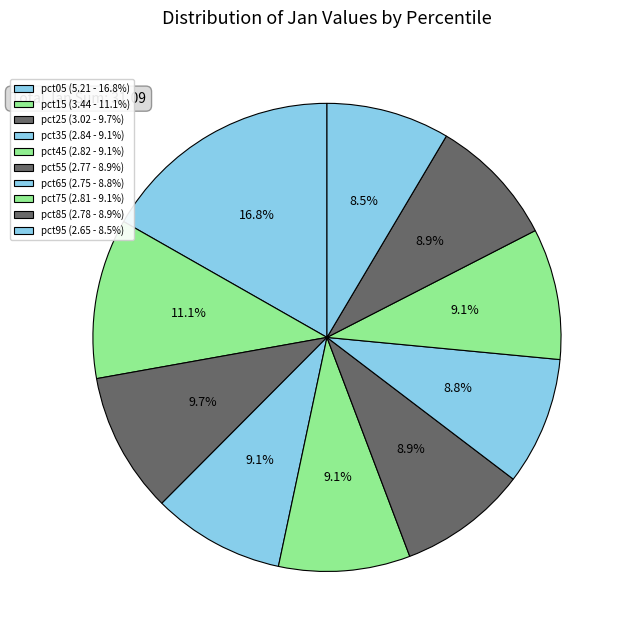

Is the sum of pct95 and pct55 greater than half?

No